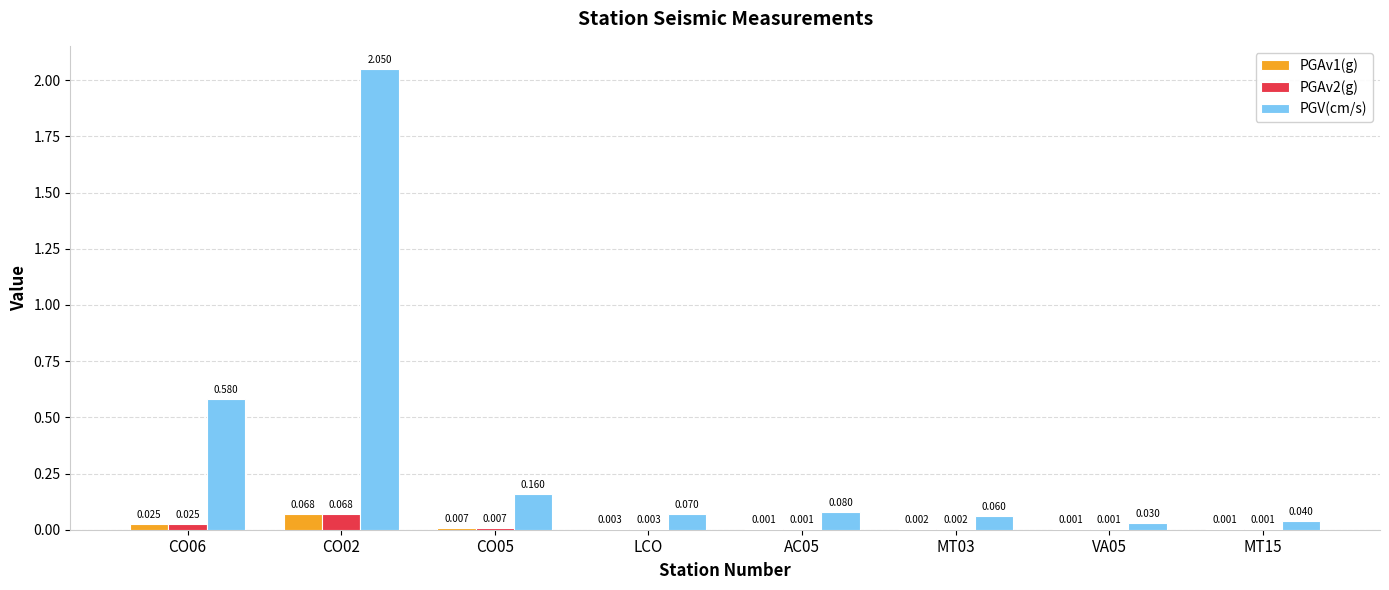

At which label does PGV(cm/s) reach its peak?

CO02